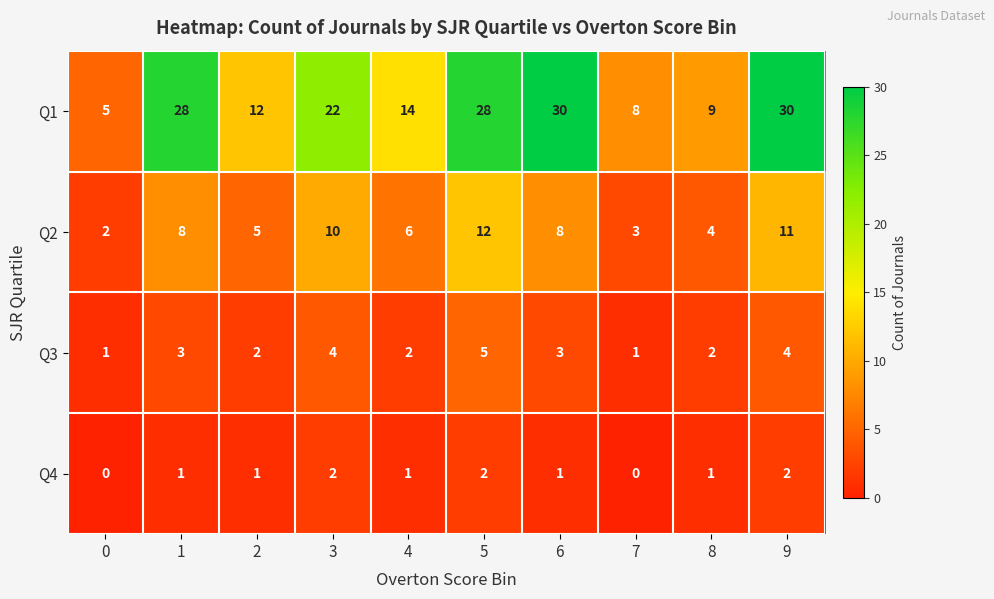

The value of Q1 at 7 is 8. True or false?

True